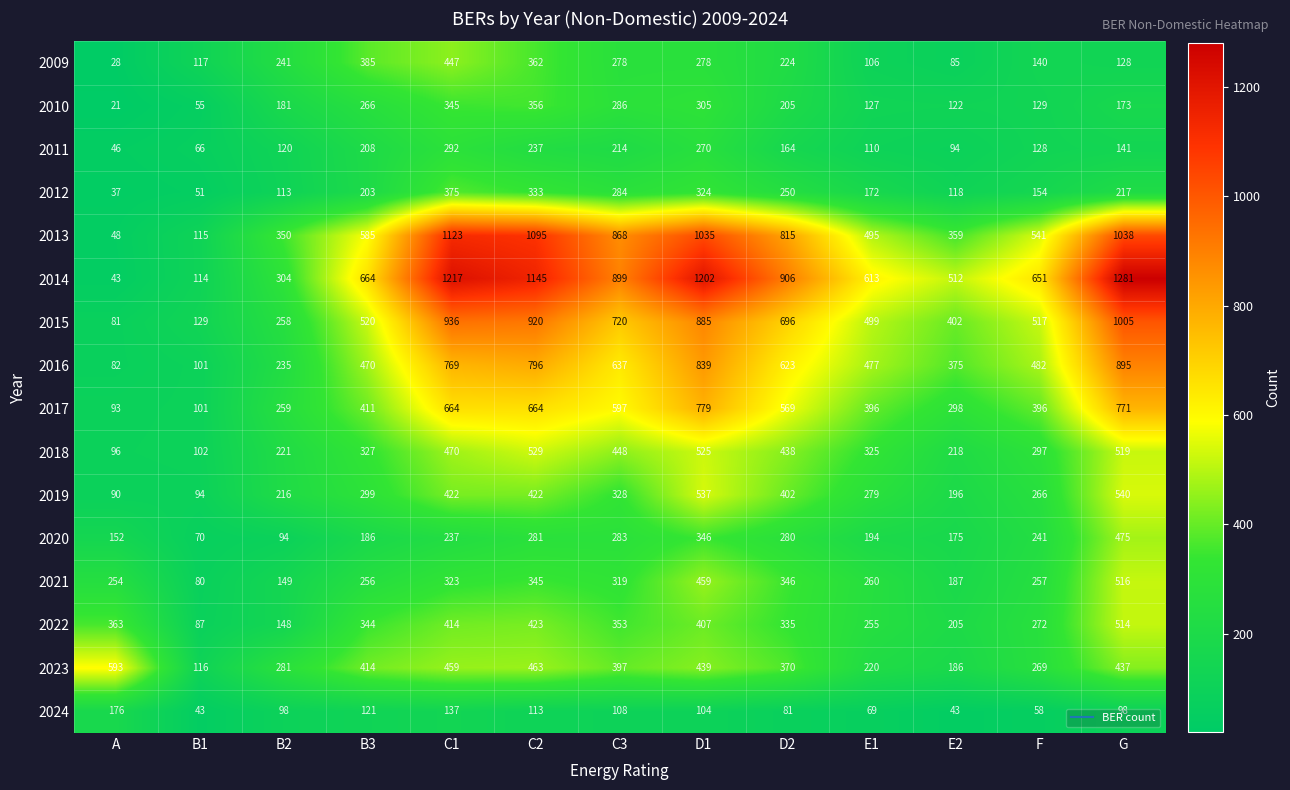

What is the difference between the highest and lowest values at C3?

791